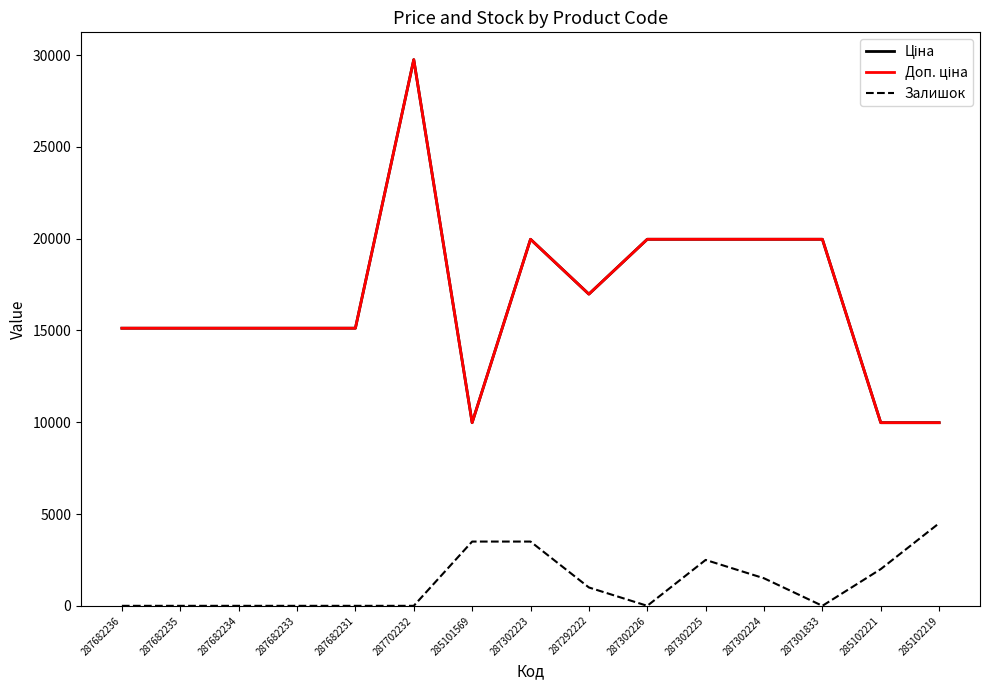

Does the chart display data point markers on the line(s)?

No